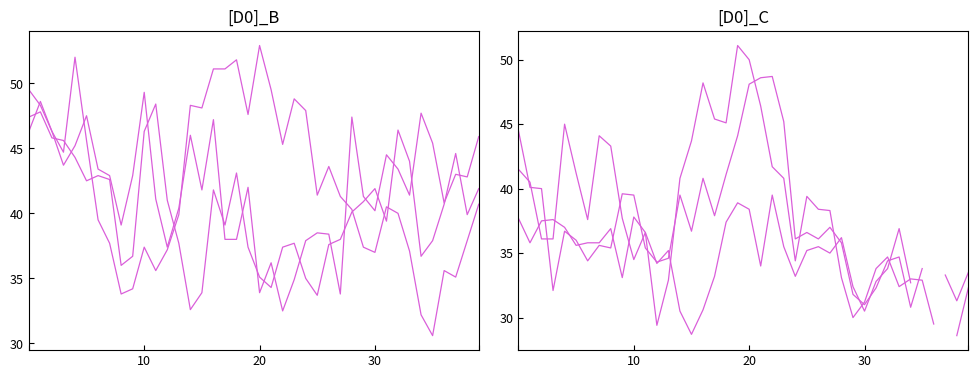

What is the sum of all col_7 values?

1616.1